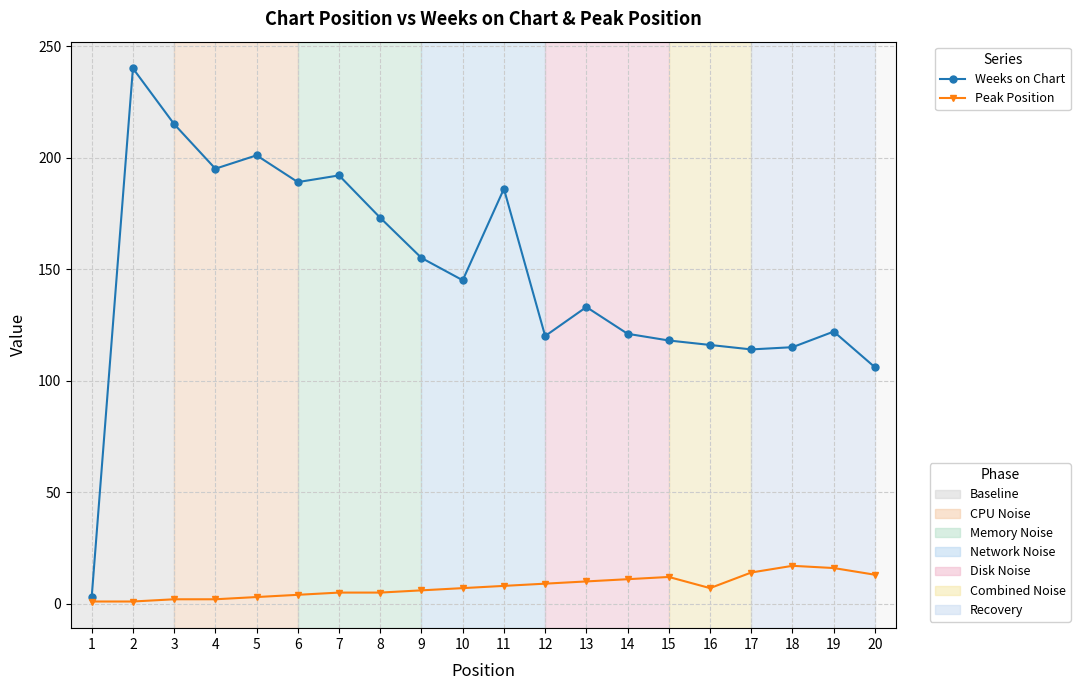

Does the chart display data point markers on the line(s)?

Yes